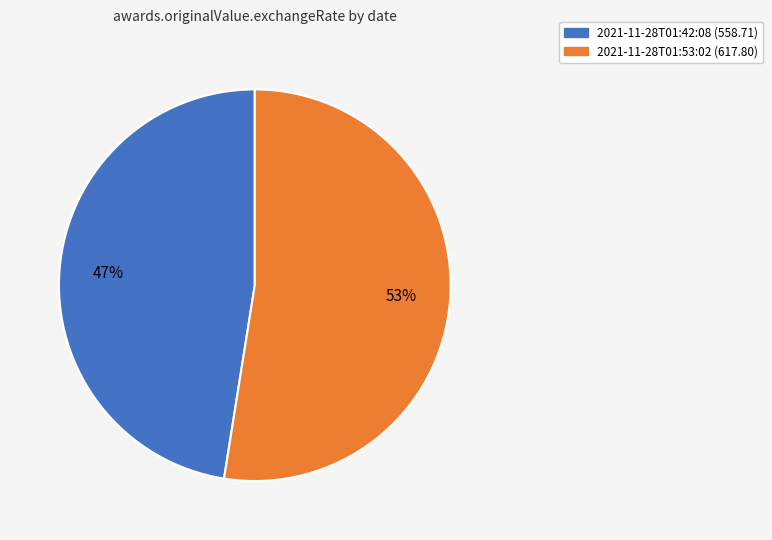

Rank the categories by value from highest to lowest.

2021-11-28T01:53:02 (617.80), 2021-11-28T01:42:08 (558.71)